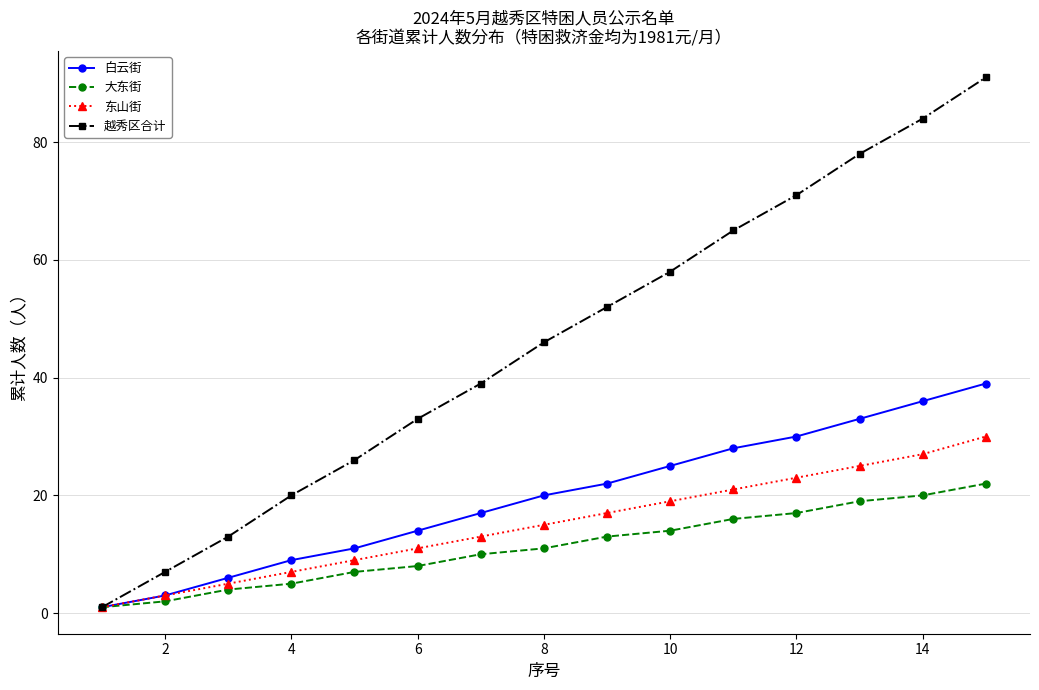

List the series in order of their peak value, lowest first.

大东街, 东山街, 白云街, 越秀区合计